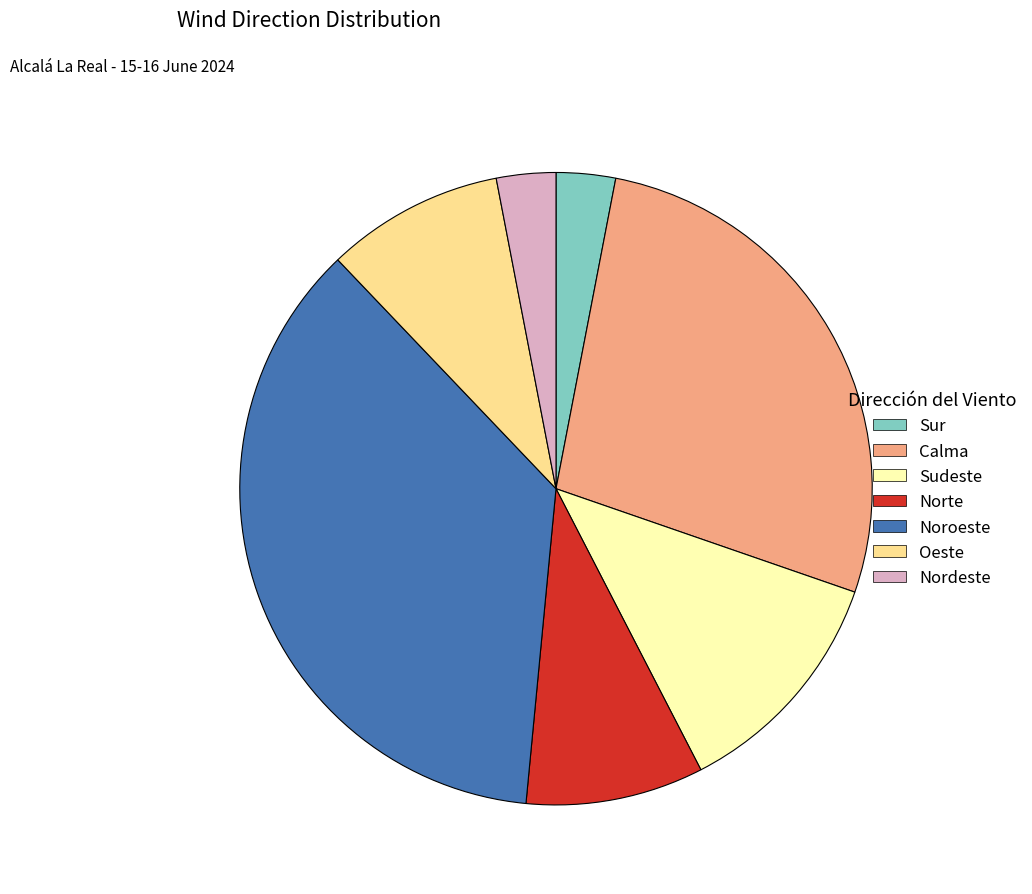

Which category has the biggest portion of the pie?

Noroeste